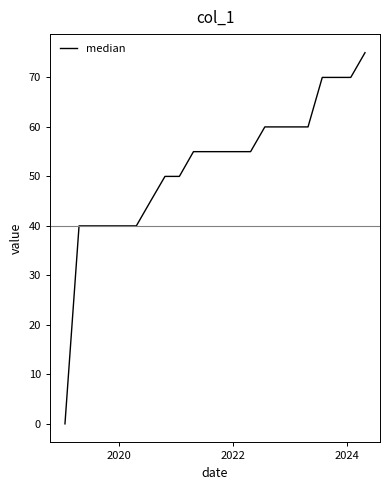

How many lines are shown in the chart?

1